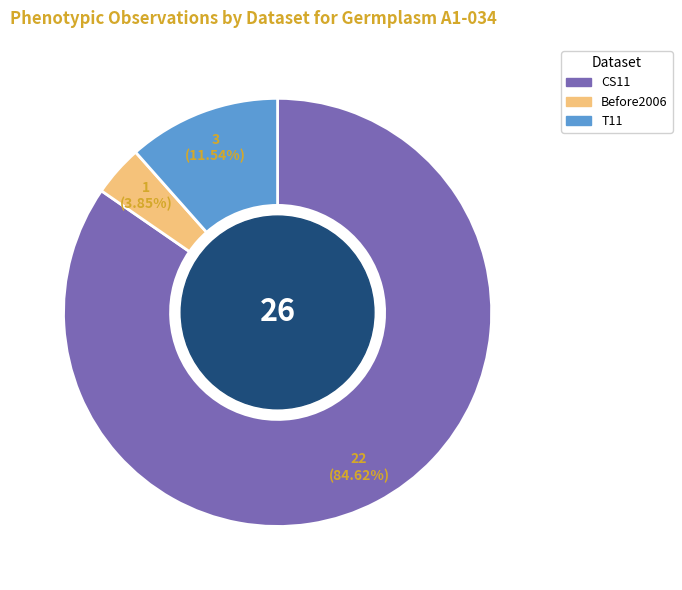

How many slices are in this pie chart?

3